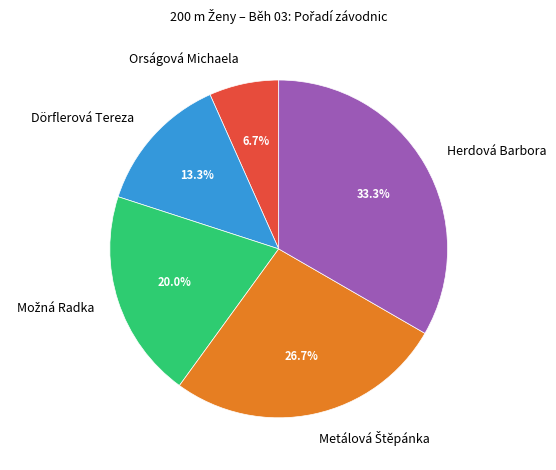

Which has a higher value, Orságová Michaela or Herdová Barbora?

Herdová Barbora